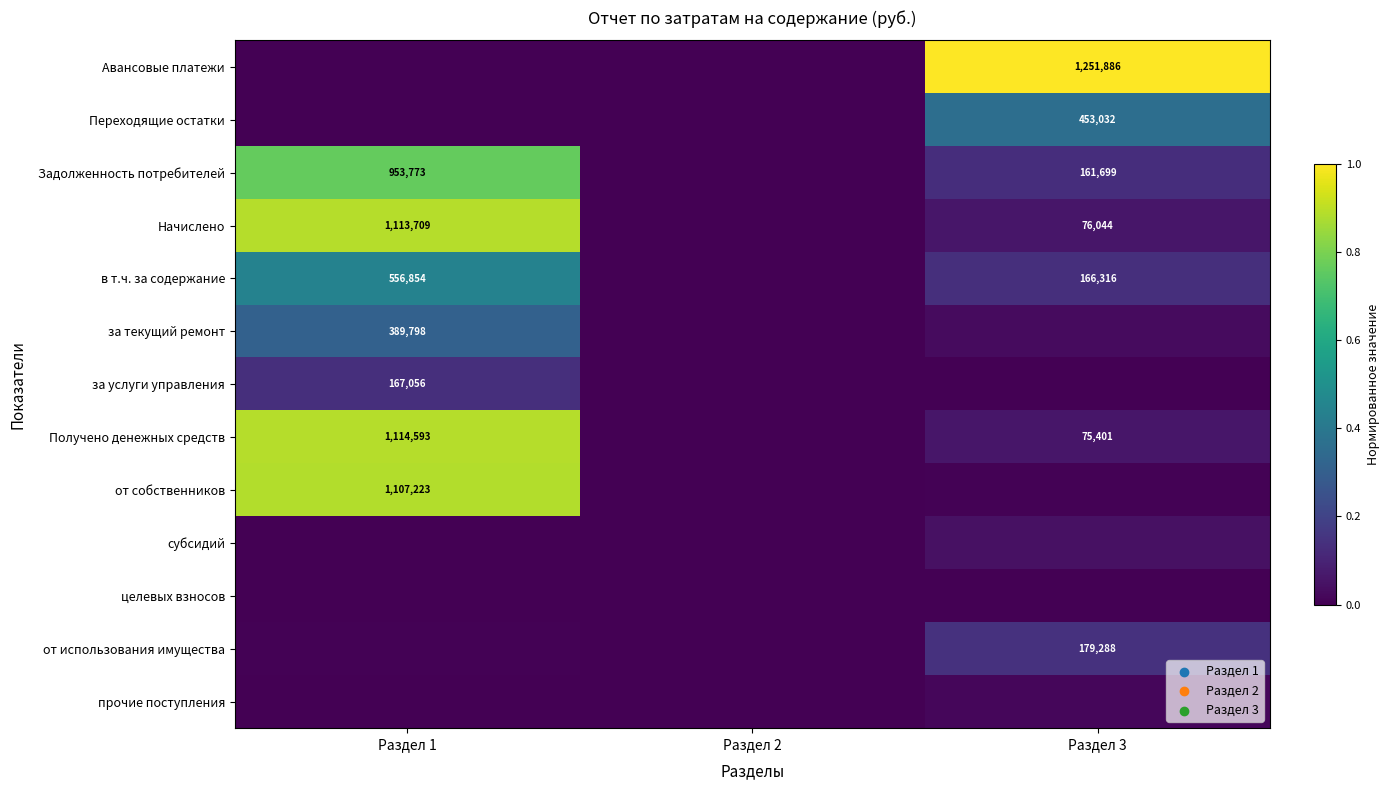

Which category has the lowest value in the в т.ч. за содержание series?

Раздел 2